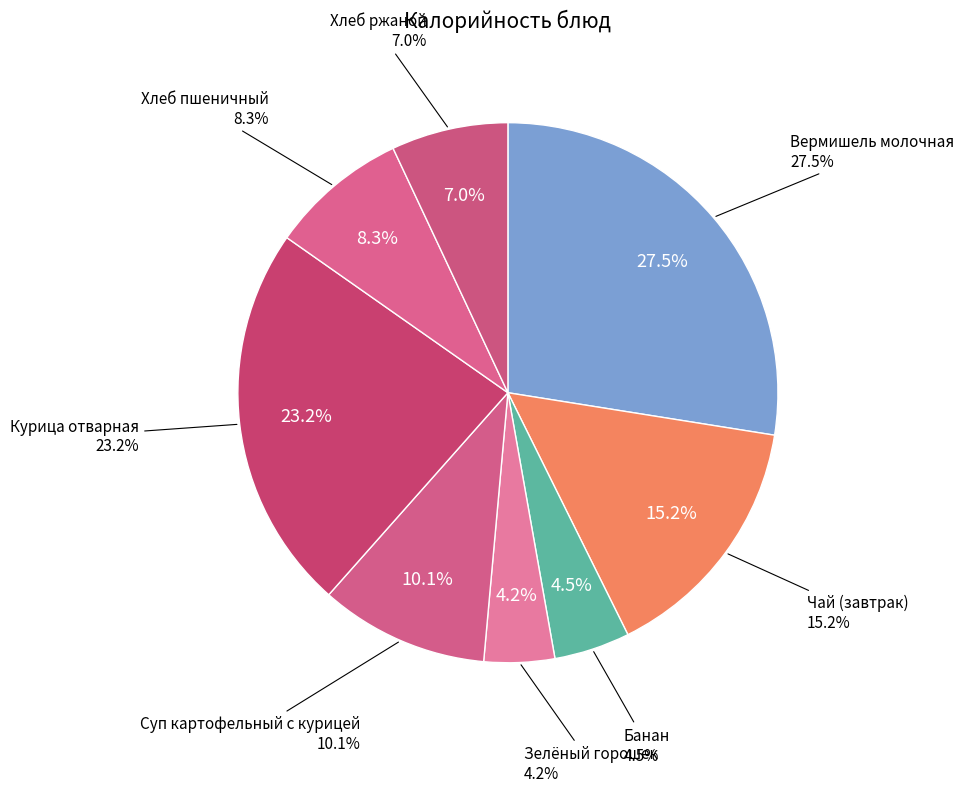

Combined, do Банан and Курица отварная account for over 50%?

No